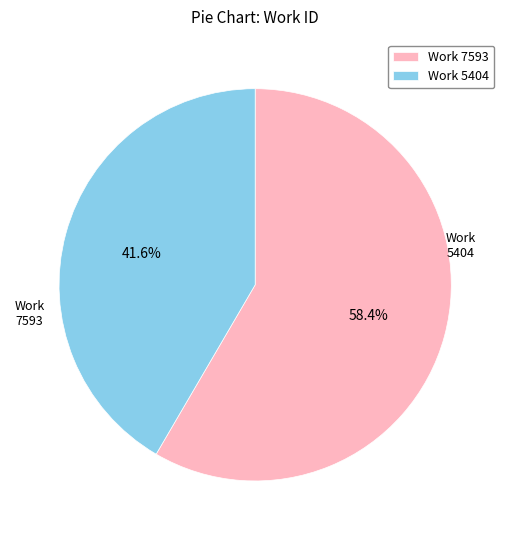

How many segments does this pie chart have?

2